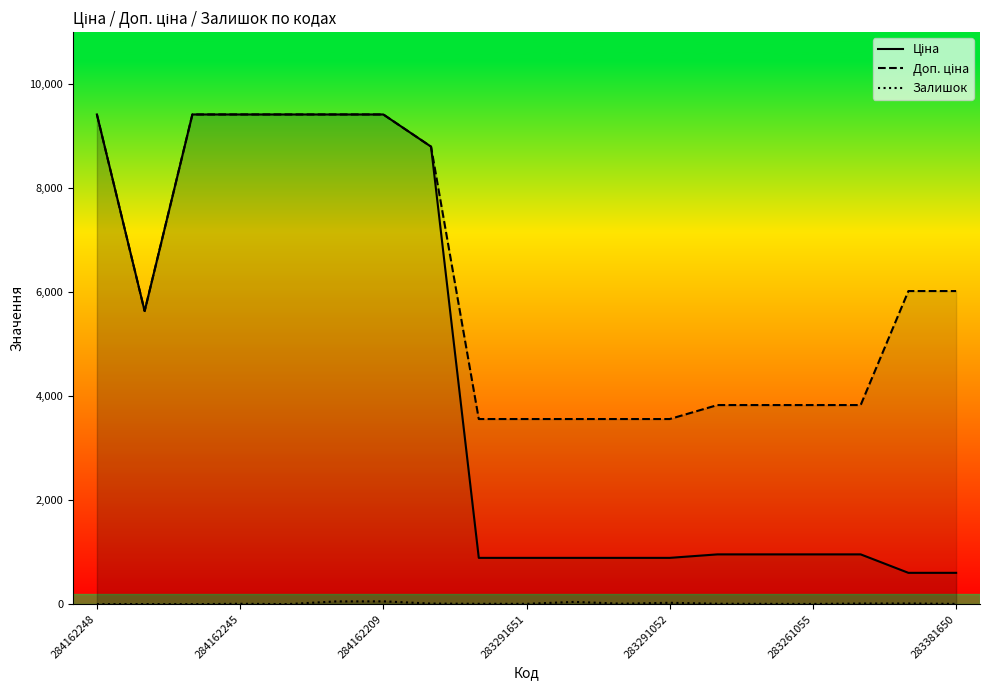

What is the greatest value displayed?

9416.9